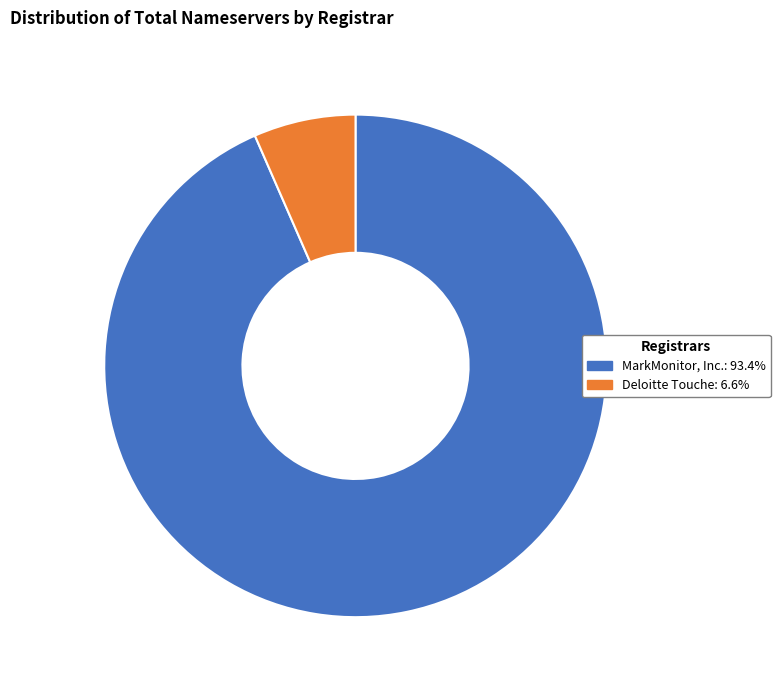

True or false: Deloitte Touche accounts for 7% of the total.

True